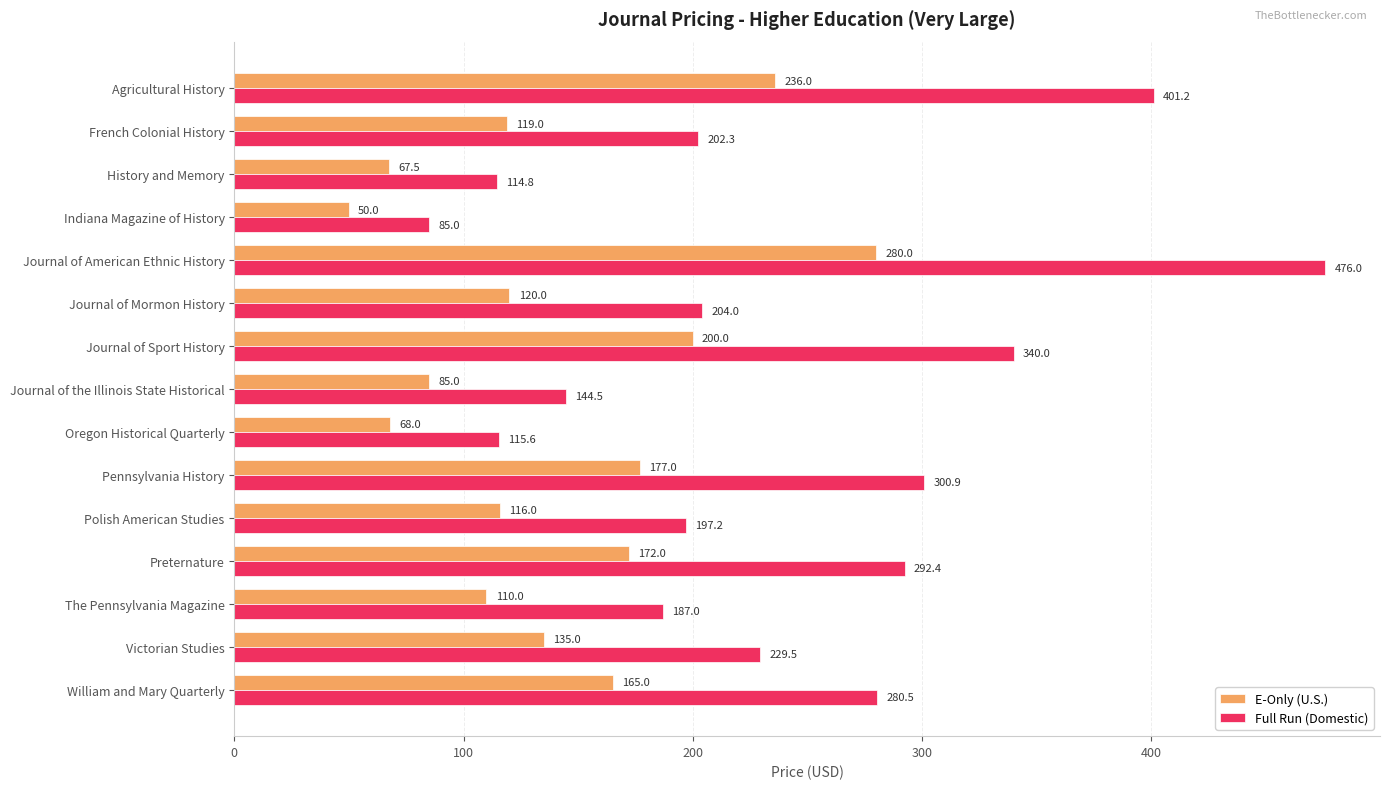

What is the lowest value of the Full Run (Domestic) series?

85.0